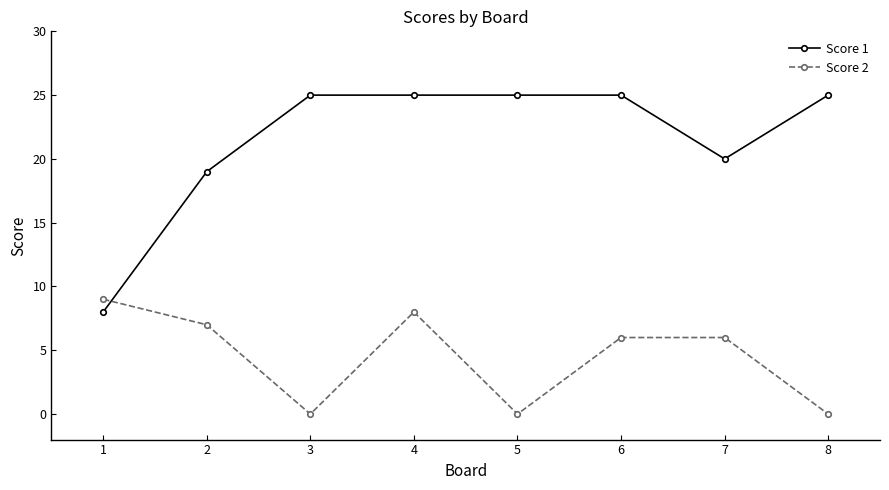

At which category does Score 2 reach its first local peak?

4